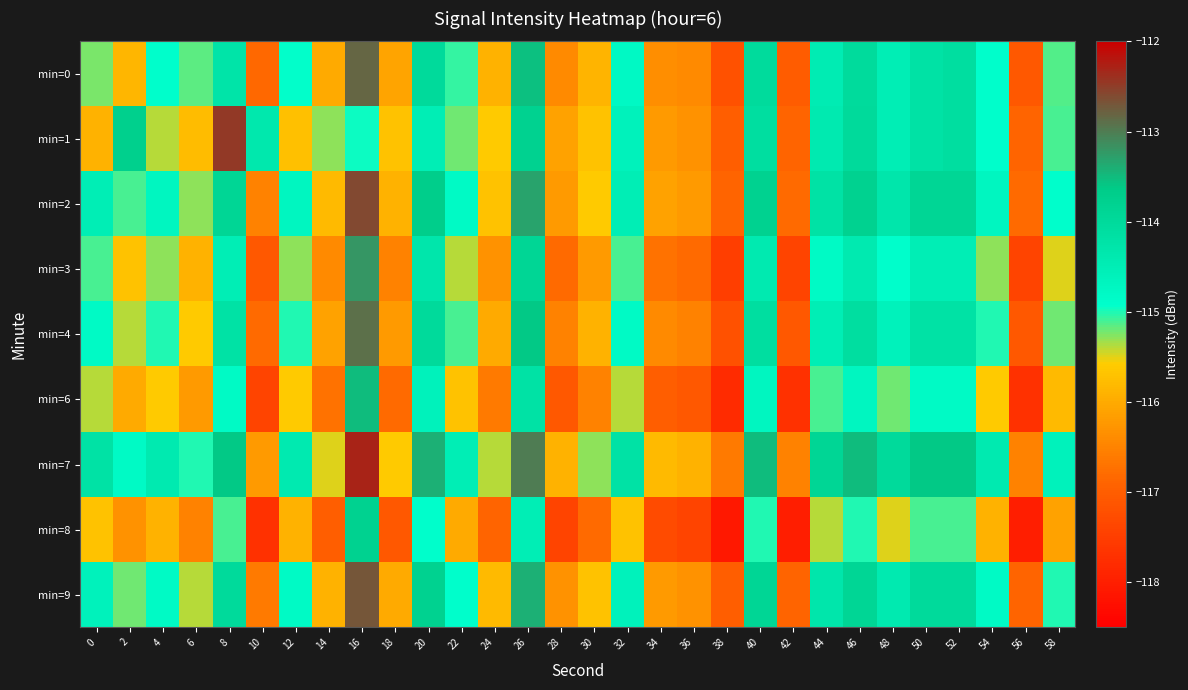

What is the difference between the highest and lowest values at 56?

1.5